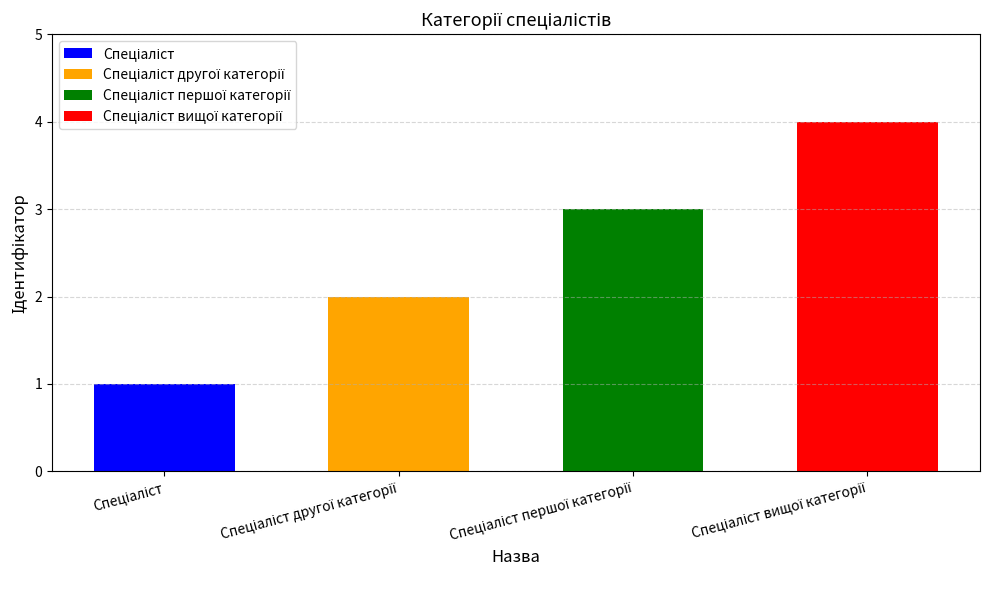

The value at Спеціаліст першої категорії is 2. True or false?

False